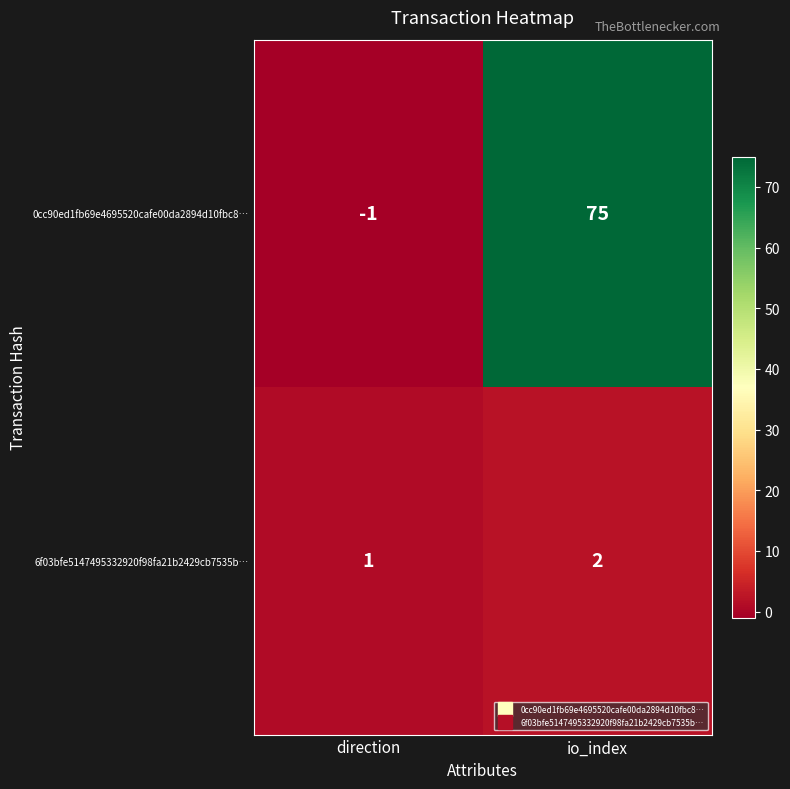

What is the sum of the 6f03bfe5147495332920f98fa21b2429cb7535b… values at io_index and direction?

3